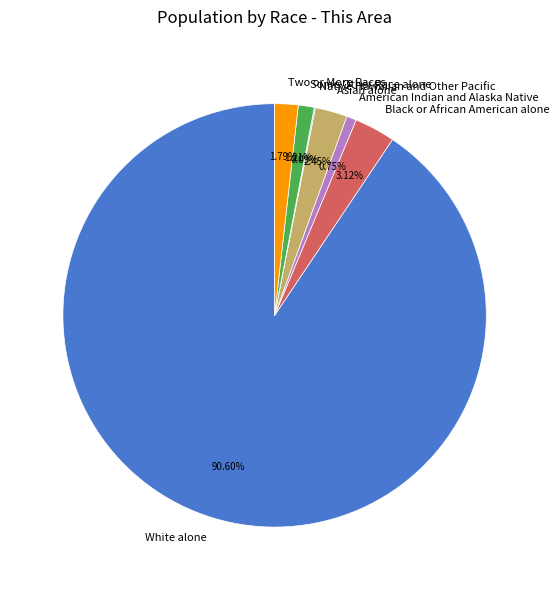

What percentage is the Black or African American alone slice, to the nearest percent?

3%